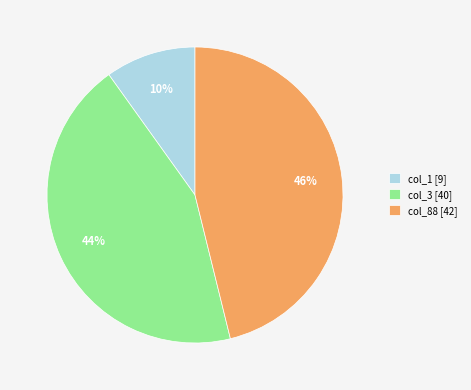

Count the number of slices in the pie.

3